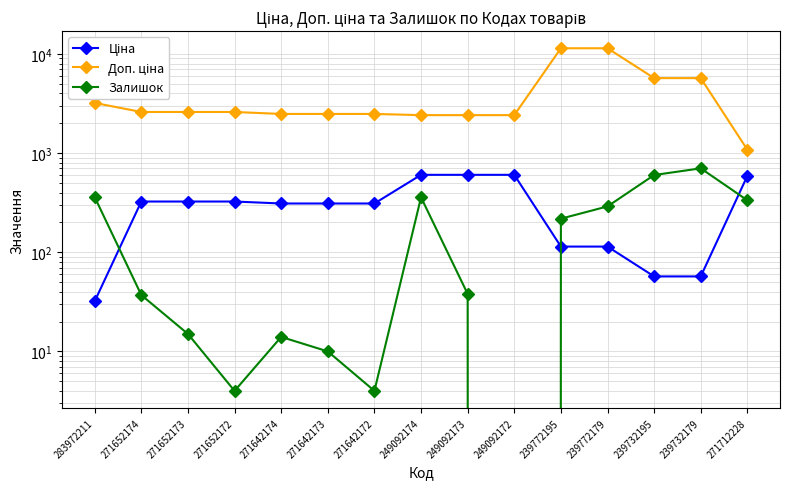

Reading left to right, list all the values displayed in this chart.

Ціна: 283972211=32.0	271652174=324.8	271652173=324.8	271652172=324.8	271642174=310.3	271642173=310.3	271642172=310.3	249092174=603.7	249092173=603.7	249092172=603.7	239772195=114.1	239772179=114.1	239732195=57.0	239732179=57.0	271712228=589.9
Доп. ціна: 283972211=3205.0	271652174=2598.3	271652173=2598.3	271652172=2598.3	271642174=2482.4	271642173=2482.4	271642172=2482.4	249092174=2414.8	249092173=2414.8	249092172=2414.8	239772195=11410.0	239772179=11410.0	239732195=5705.0	239732179=5705.0	271712228=1081.7
Залишок: 283972211=360.0	271652174=37.0	271652173=15.0	271652172=4.0	271642174=14.0	271642173=10.0	271642172=4.0	249092174=358.0	249092173=38.0	249092172=0.0	239772195=218.0	239772179=290.0	239732195=601.0	239732179=702.0	271712228=334.0